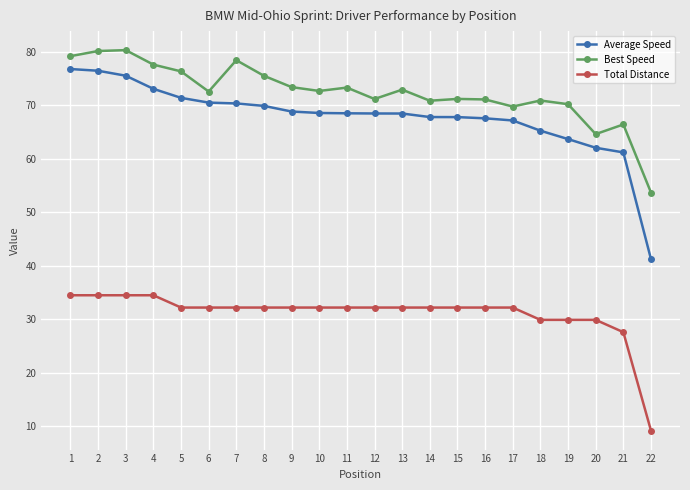

What is the minimum value for Best Speed?

53.7